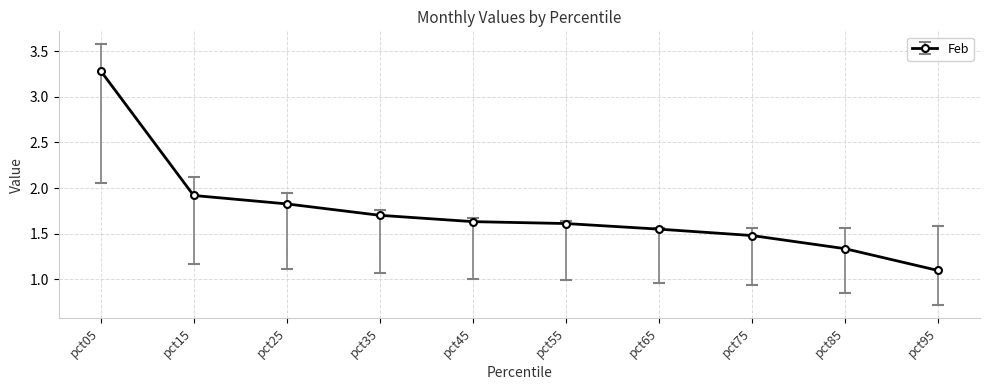

True or false: the data has more than 2 interior local peaks.

False